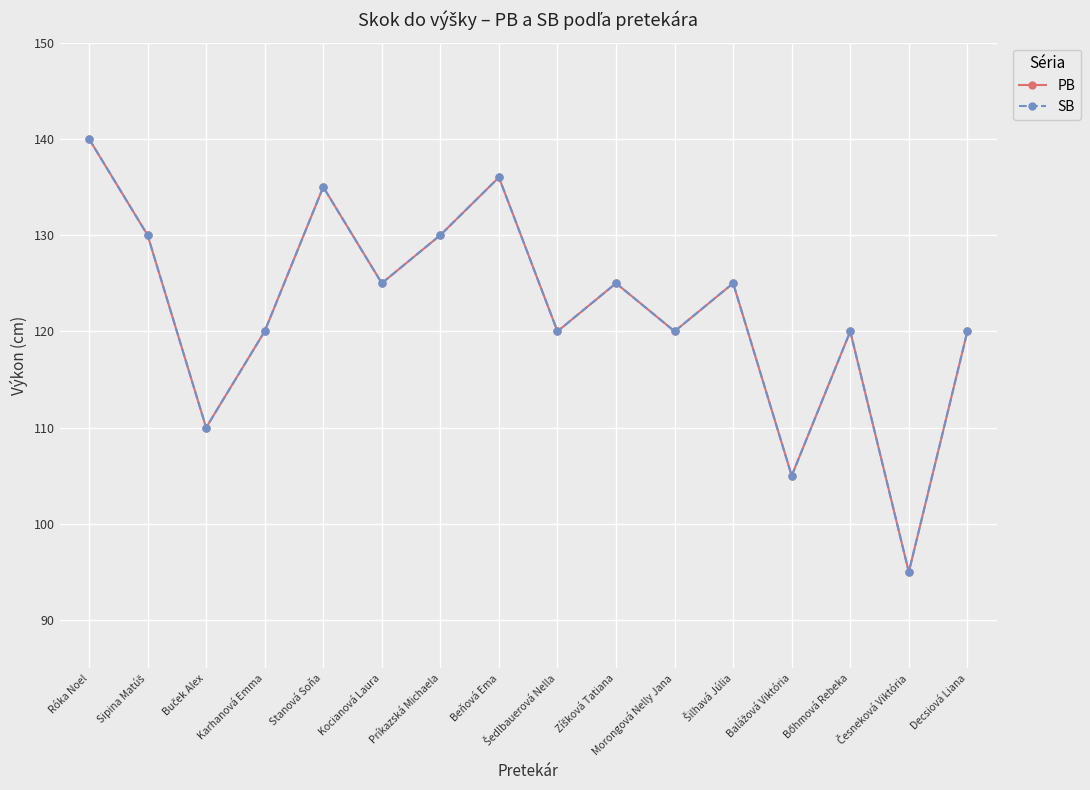

Does the chart have visible grid lines?

Yes